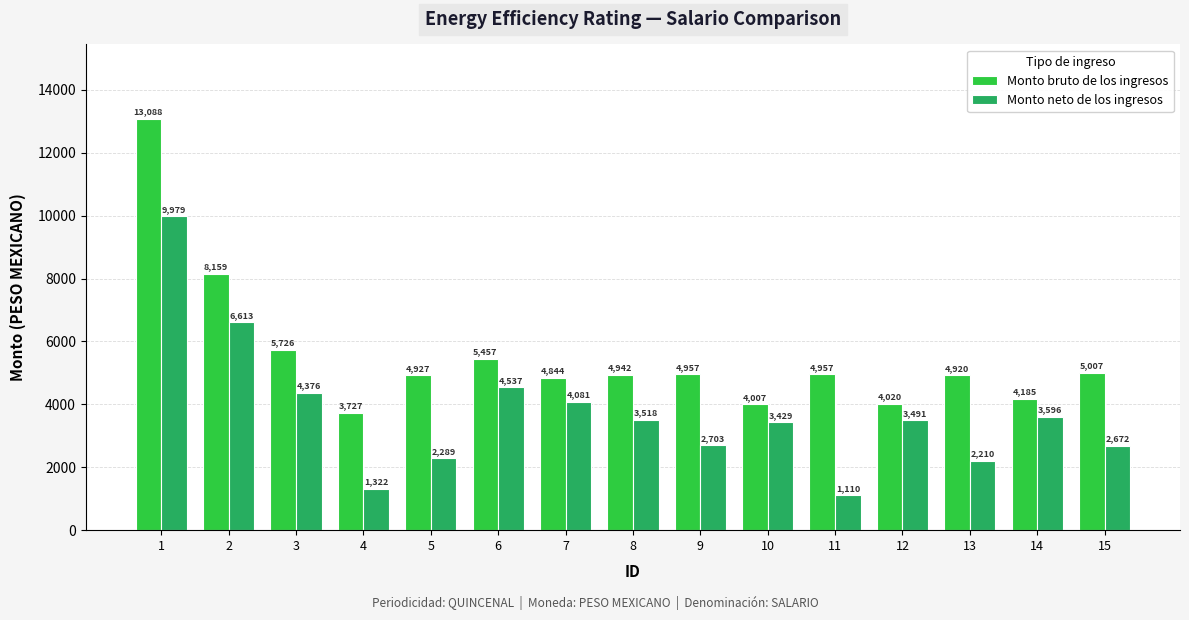

What is the value of the Monto bruto de los ingresos bar at the 8th from the left?

4942.4